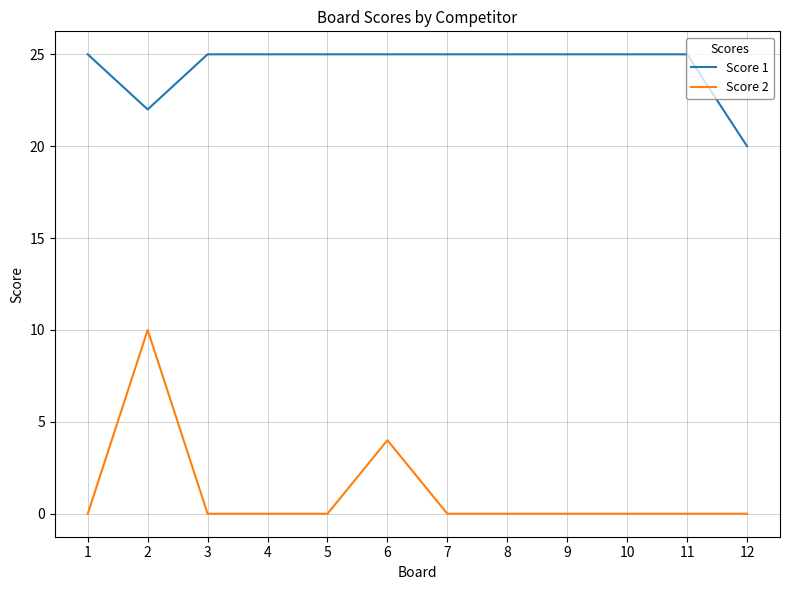

Reading left to right, list all the values displayed in this chart.

Score 1: 1=25	2=22	3=25	4=25	5=25	6=25	7=25	8=25	9=25	10=25	11=25	12=20
Score 2: 1=0	2=10	3=0	4=0	5=0	6=4	7=0	8=0	9=0	10=0	11=0	12=0